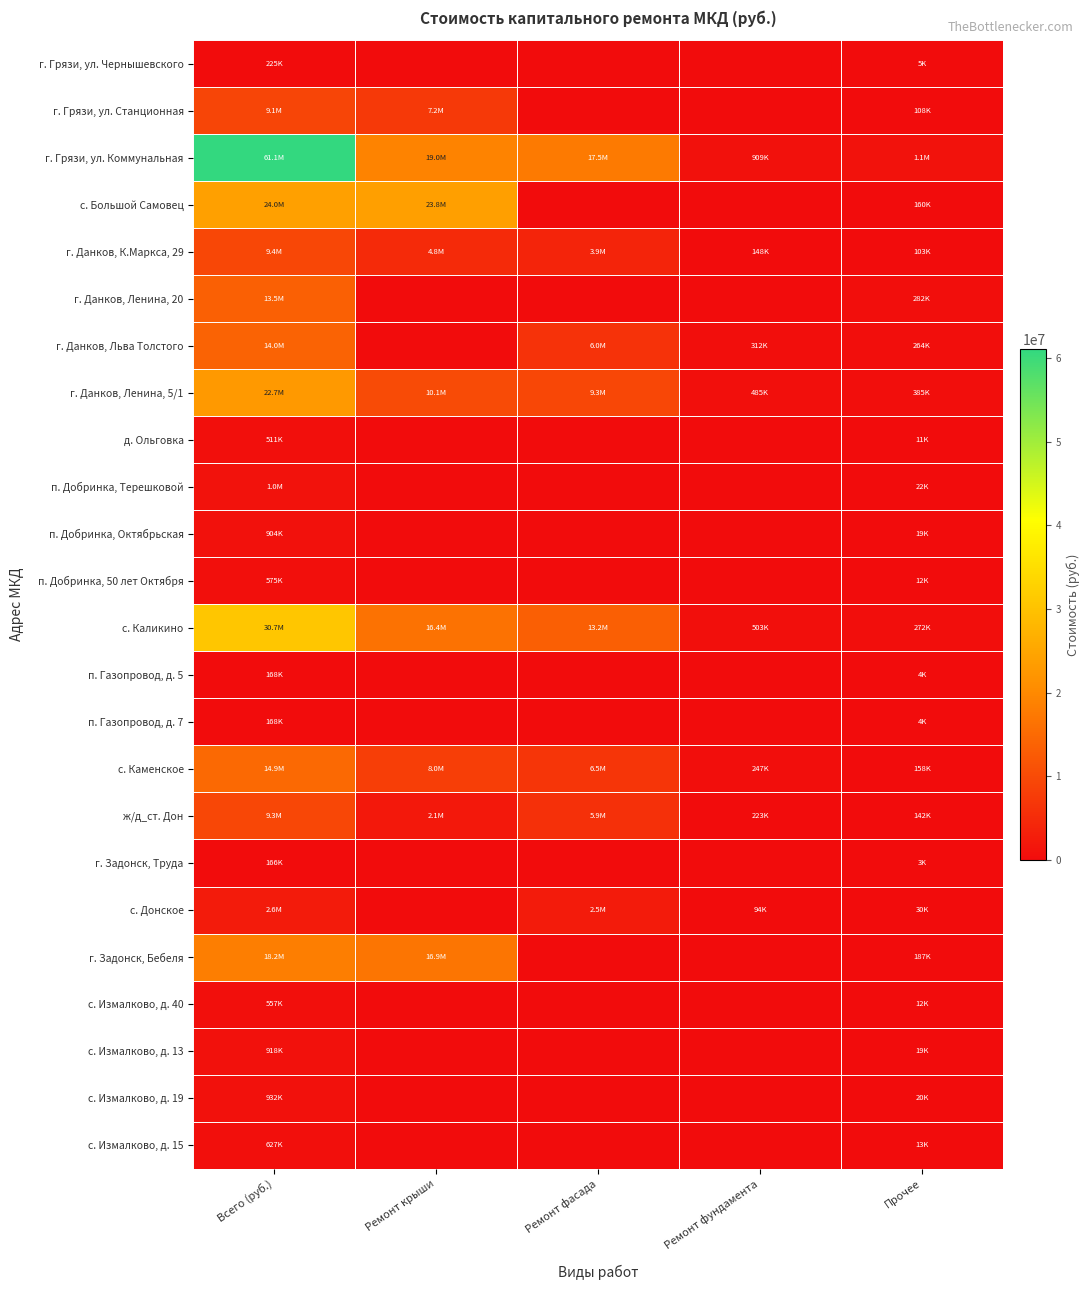

Reading left to right, transcribe all the data shown in this chart.

г. Грязи, ул. Чернышевского: Всего (руб.)=224988.9	Ремонт крыши=0.0	Ремонт фасада=0.0	Ремонт фундамента=0.0	Прочее=4713.9
г. Грязи, ул. Станционная: Всего (руб.)=9094205.0	Ремонт крыши=7190640.0	Ремонт фасада=0.0	Ремонт фундамента=0.0	Прочее=108341.9
г. Грязи, ул. Коммунальная: Всего (руб.)=61129676.9	Ремонт крыши=18988473.4	Ремонт фасада=17512164.6	Ремонт фундамента=909120.6	Прочее=1091931.8
с. Большой Самовец: Всего (руб.)=23964040.5	Ремонт крыши=23804240.9	Ремонт фасада=0.0	Ремонт фундамента=0.0	Прочее=159799.6
г. Данков, К.Маркса, 29: Всего (руб.)=9360638.6	Ремонт крыши=4814189.8	Ремонт фасада=3881828.3	Ремонт фундамента=147804.5	Прочее=103353.0
г. Данков, Ленина, 20: Всего (руб.)=13459139.1	Ремонт крыши=0.0	Ремонт фасада=0.0	Ремонт фундамента=0.0	Прочее=281991.0
г. Данков, Льва Толстого: Всего (руб.)=14026193.9	Ремонт крыши=0.0	Ремонт фасада=6011606.7	Ремонт фундамента=312084.5	Прочее=264278.2
г. Данков, Ленина, 5/1: Всего (руб.)=22689226.3	Ремонт крыши=10135371.4	Ремонт фасада=9347370.3	Ремонт фундамента=485256.2	Прочее=385319.0
д. Ольговка: Всего (руб.)=510875.1	Ремонт крыши=0.0	Ремонт фасада=0.0	Ремонт фундамента=0.0	Прочее=10703.7
п. Добринка, Терешковой: Всего (руб.)=1047759.1	Ремонт крыши=0.0	Ремонт фасада=0.0	Ремонт фундамента=0.0	Прочее=21952.3
п. Добринка, Октябрьская: Всего (руб.)=904037.7	Ремонт крыши=0.0	Ремонт фасада=0.0	Ремонт фундамента=0.0	Прочее=18941.1
п. Добринка, 50 лет Октября: Всего (руб.)=574531.4	Ремонт крыши=0.0	Ремонт фасада=0.0	Ремонт фундамента=0.0	Прочее=12037.4
с. Каликино: Всего (руб.)=30736939.8	Ремонт крыши=16387620.7	Ремонт фасада=13213839.2	Ремонт фундамента=503130.2	Прочее=272349.7
п. Газопровод, д. 5: Всего (руб.)=168128.1	Ремонт крыши=0.0	Ремонт фасада=0.0	Ремонт фундамента=0.0	Прочее=3522.6
п. Газопровод, д. 7: Всего (руб.)=167678.1	Ремонт крыши=0.0	Ремонт фасада=0.0	Ремонт фундамента=0.0	Прочее=3513.1
с. Каменское: Всего (руб.)=14932696.6	Ремонт крыши=8042761.4	Ремонт фасада=6485124.2	Ремонт фундамента=246927.6	Прочее=157883.3
ж/д_ст. Дон: Всего (руб.)=9335860.3	Ремонт крыши=2124242.8	Ремонт фасада=5855423.1	Ремонт фундамента=222951.1	Прочее=141900.5
г. Задонск, Труда: Всего (руб.)=166128.2	Ремонт крыши=0.0	Ремонт фасада=0.0	Ремонт фундамента=0.0	Прочее=3480.7
с. Донское: Всего (руб.)=2600444.6	Ремонт крыши=0.0	Ремонт фасада=2475761.5	Ремонт фундамента=94267.1	Прочее=30415.9
г. Задонск, Бебеля: Всего (руб.)=18154158.2	Ремонт крыши=16896125.7	Ремонт фасада=0.0	Ремонт фундамента=0.0	Прочее=187218.8
с. Измалково, д. 40: Всего (руб.)=557251.1	Ремонт крыши=0.0	Ремонт фасада=0.0	Ремонт фундамента=0.0	Прочее=11675.3
с. Измалково, д. 13: Всего (руб.)=918265.7	Ремонт крыши=0.0	Ремонт фасада=0.0	Ремонт фундамента=0.0	Прочее=19239.2
с. Измалково, д. 19: Всего (руб.)=932250.7	Ремонт крыши=0.0	Ремонт фасада=0.0	Ремонт фундамента=0.0	Прочее=19532.2
с. Измалково, д. 15: Всего (руб.)=626962.9	Ремонт крыши=0.0	Ремонт фасада=0.0	Ремонт фундамента=0.0	Прочее=13135.9